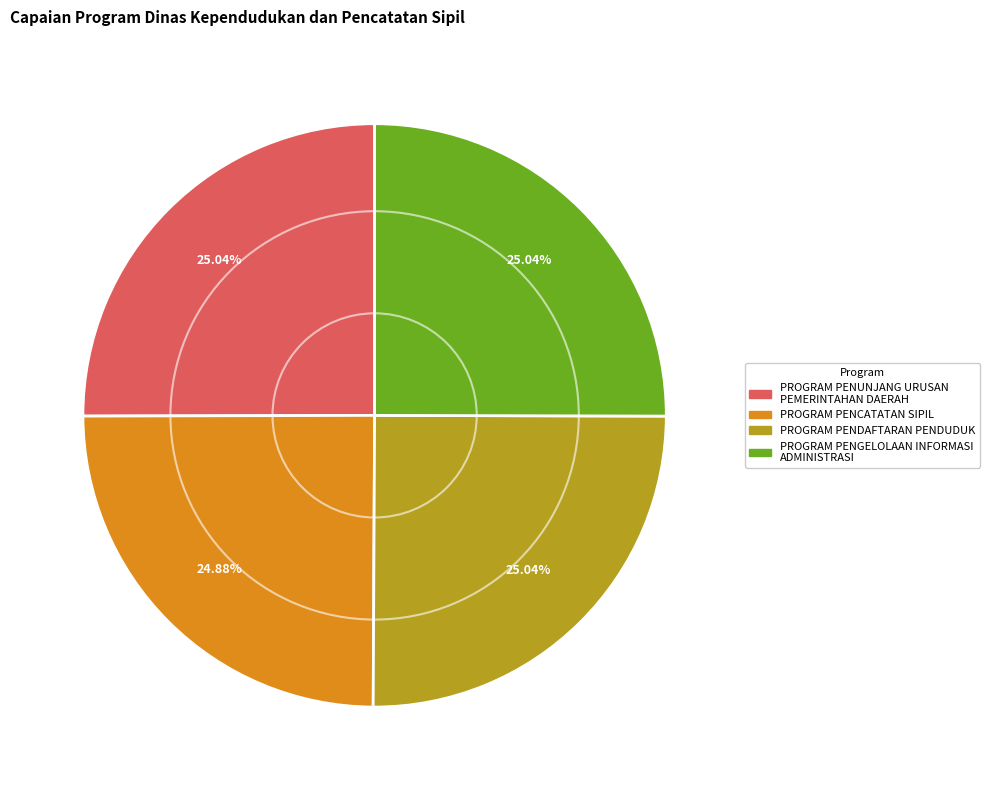

To the nearest percent, what percentage of the pie is PROGRAM PENCATATAN SIPIL?

25%